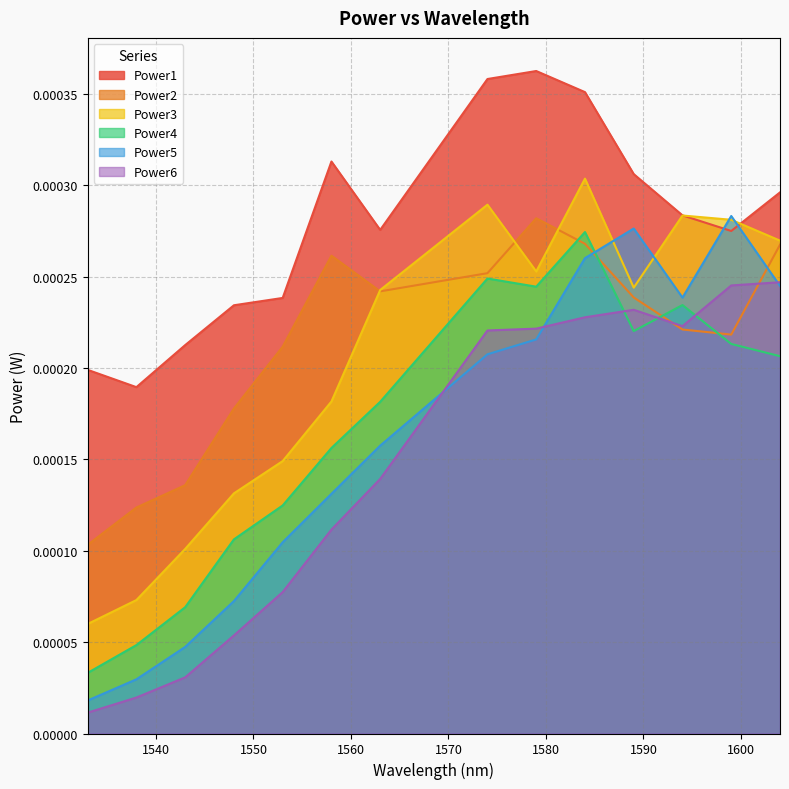

Reading left to right, transcribe all the data shown in this chart.

Power1: 1533=0.0	1538=0.0	1543=0.0	1548=0.0	1553=0.0	1558=0.0	1563=0.0	1574=0.0	1579=0.0	1584=0.0	1589=0.0	1594=0.0	1599=0.0	1604=0.0
Power2: 1533=0.0	1538=0.0	1543=0.0	1548=0.0	1553=0.0	1558=0.0	1563=0.0	1574=0.0	1579=0.0	1584=0.0	1589=0.0	1594=0.0	1599=0.0	1604=0.0
Power3: 1533=0.0	1538=0.0	1543=0.0	1548=0.0	1553=0.0	1558=0.0	1563=0.0	1574=0.0	1579=0.0	1584=0.0	1589=0.0	1594=0.0	1599=0.0	1604=0.0
Power4: 1533=0.0	1538=0.0	1543=0.0	1548=0.0	1553=0.0	1558=0.0	1563=0.0	1574=0.0	1579=0.0	1584=0.0	1589=0.0	1594=0.0	1599=0.0	1604=0.0
Power5: 1533=0.0	1538=0.0	1543=0.0	1548=0.0	1553=0.0	1558=0.0	1563=0.0	1574=0.0	1579=0.0	1584=0.0	1589=0.0	1594=0.0	1599=0.0	1604=0.0
Power6: 1533=0.0	1538=0.0	1543=0.0	1548=0.0	1553=0.0	1558=0.0	1563=0.0	1574=0.0	1579=0.0	1584=0.0	1589=0.0	1594=0.0	1599=0.0	1604=0.0